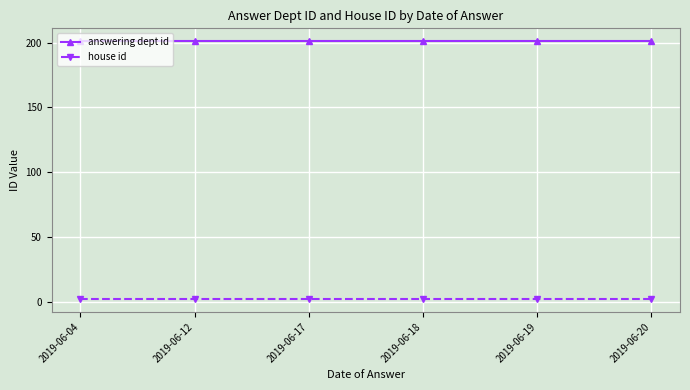

What is the sum of the answering dept id values at 2019-06-19 and 2019-06-04?

402